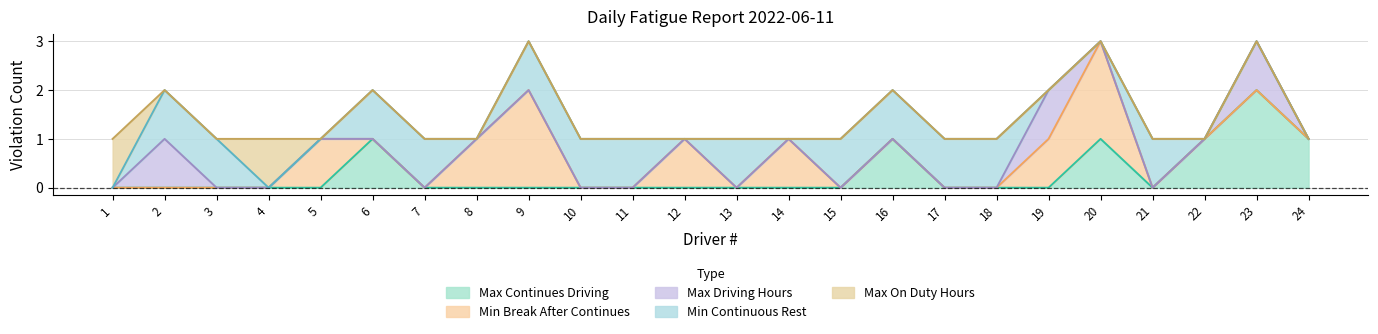

At 10, list the series in order from largest to smallest.

Min Continuous Rest, Max Continues Driving, Min Break After Continues, Max Driving Hours, Max On Duty Hours